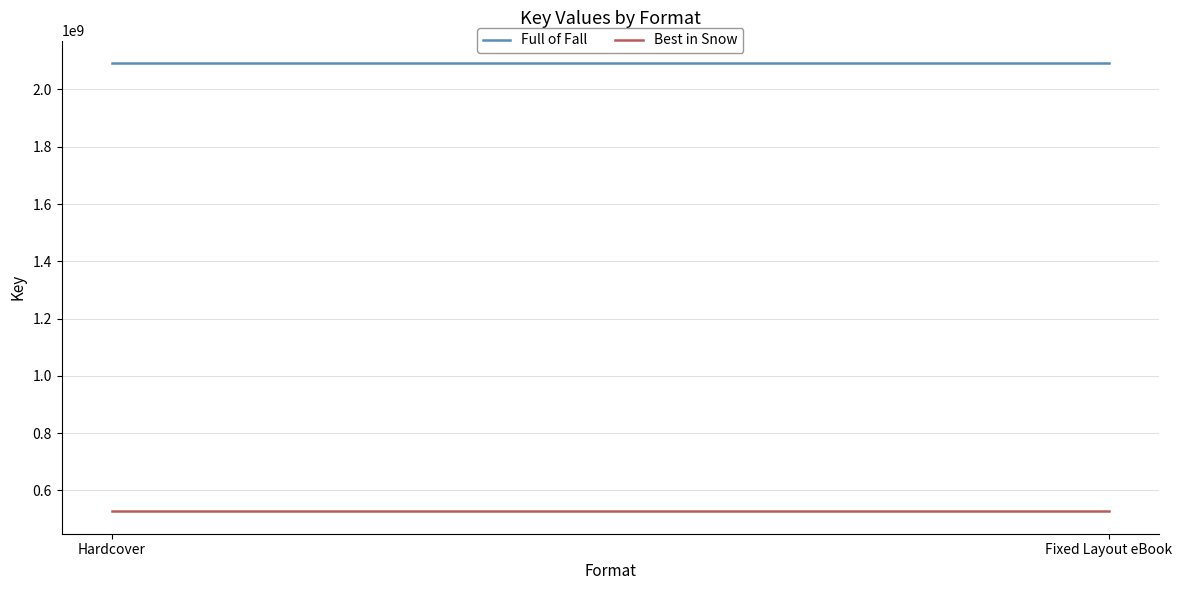

True or false: Full of Fall has a value of 2091989748 at Fixed Layout eBook.

True